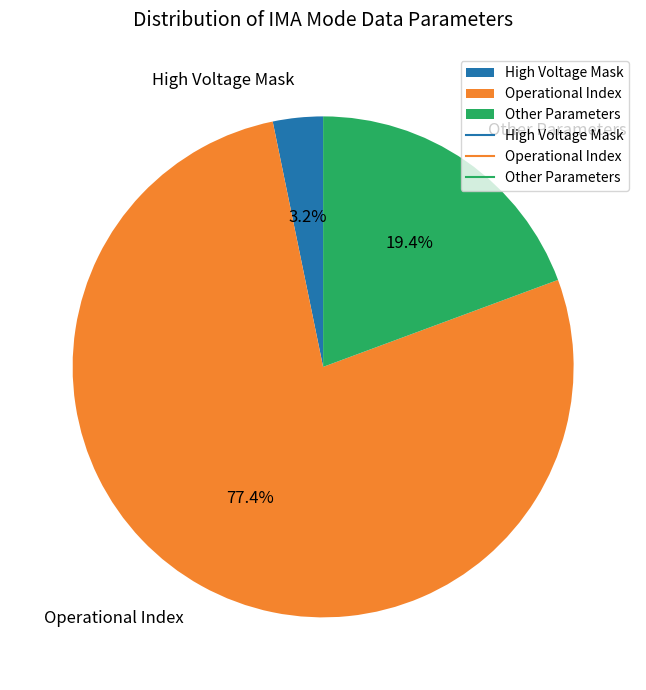

What is the smallest slice in the pie chart?

High Voltage Mask